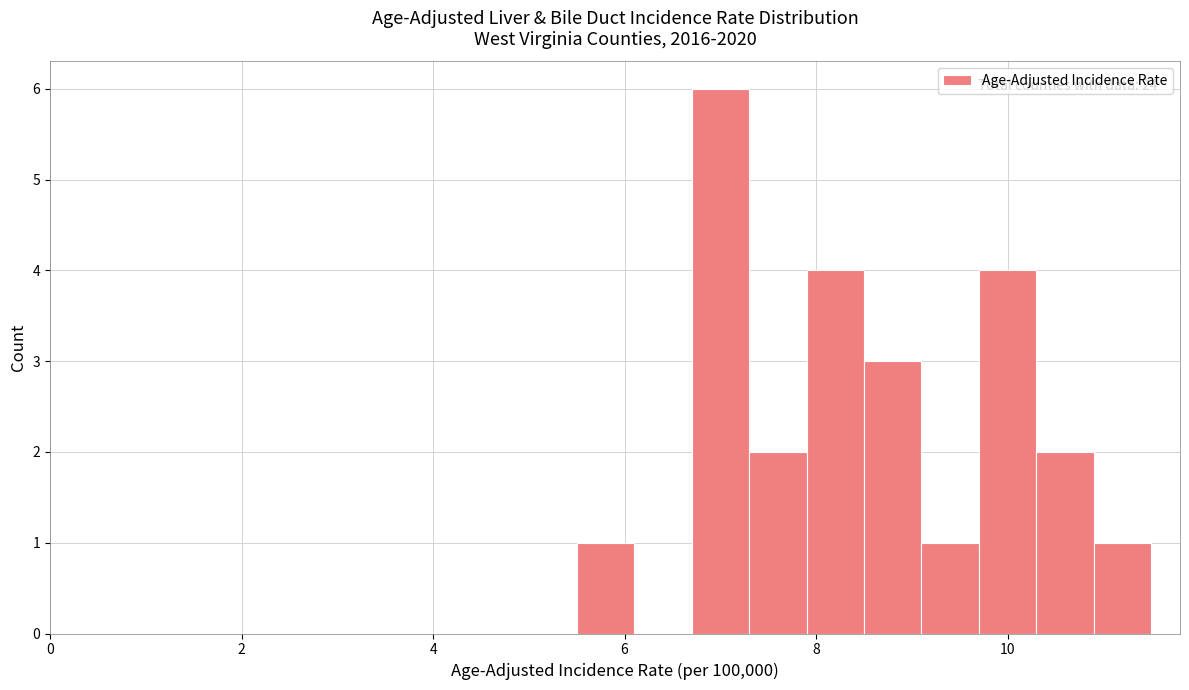

Read against the x-axis, roughly where is the centre of the tallest bar?

7.0